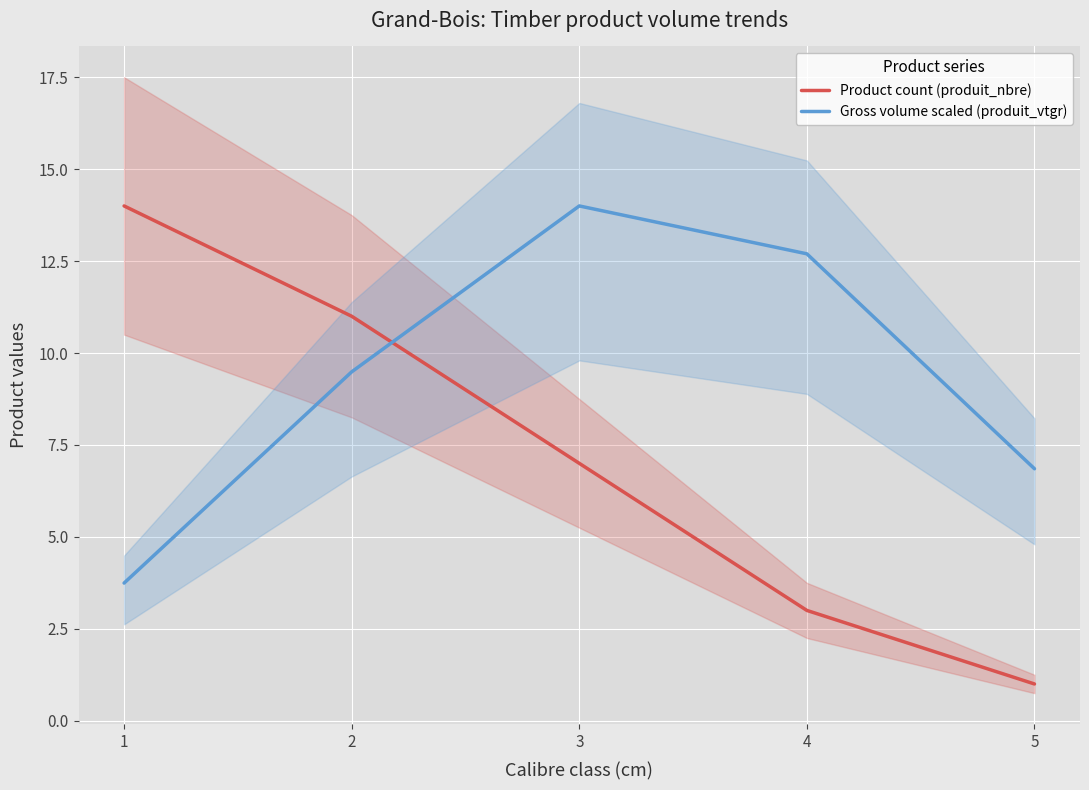

How many lines are shown in the chart?

2